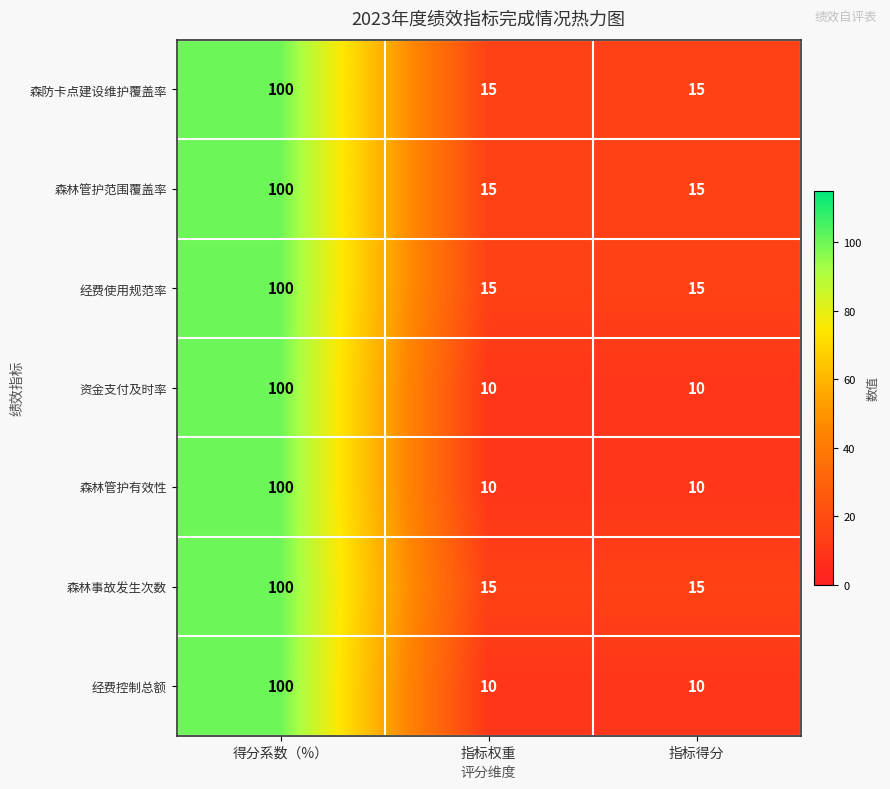

At which category is the sum across all series the highest?

得分系数（%）